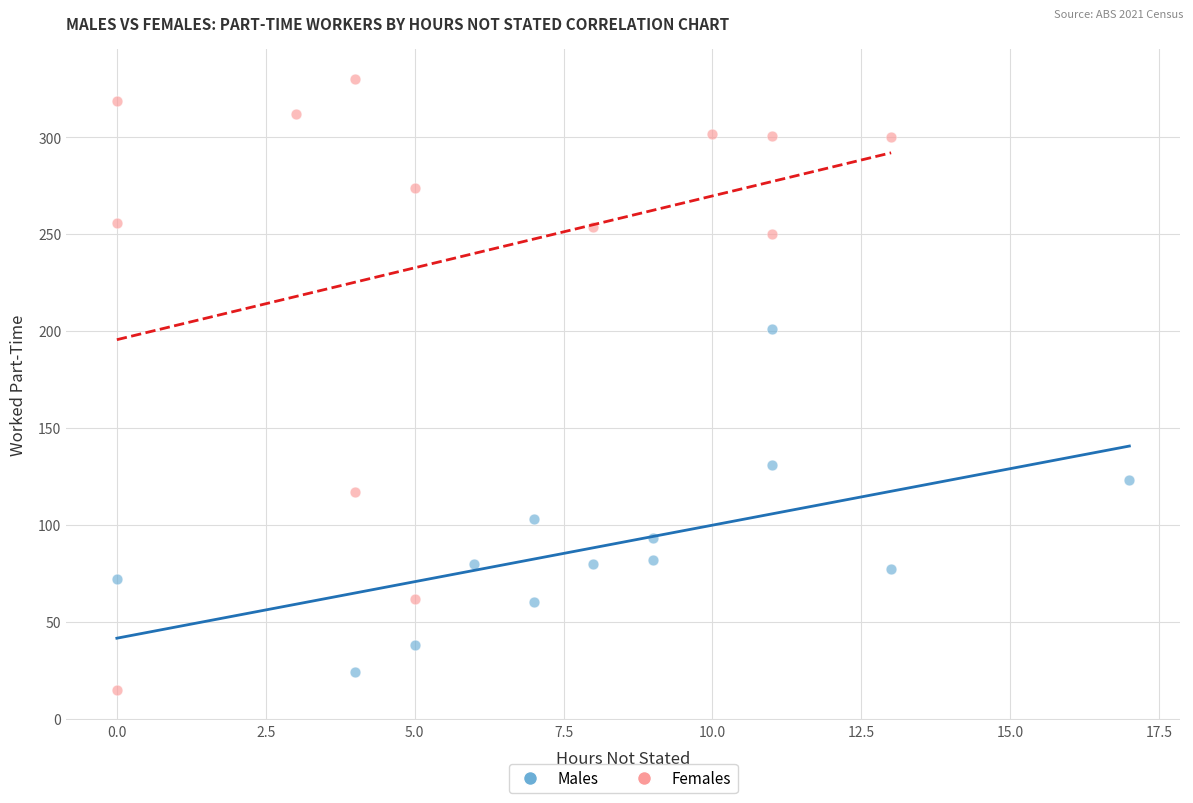

Which series has the widest spread of Y values?

Females